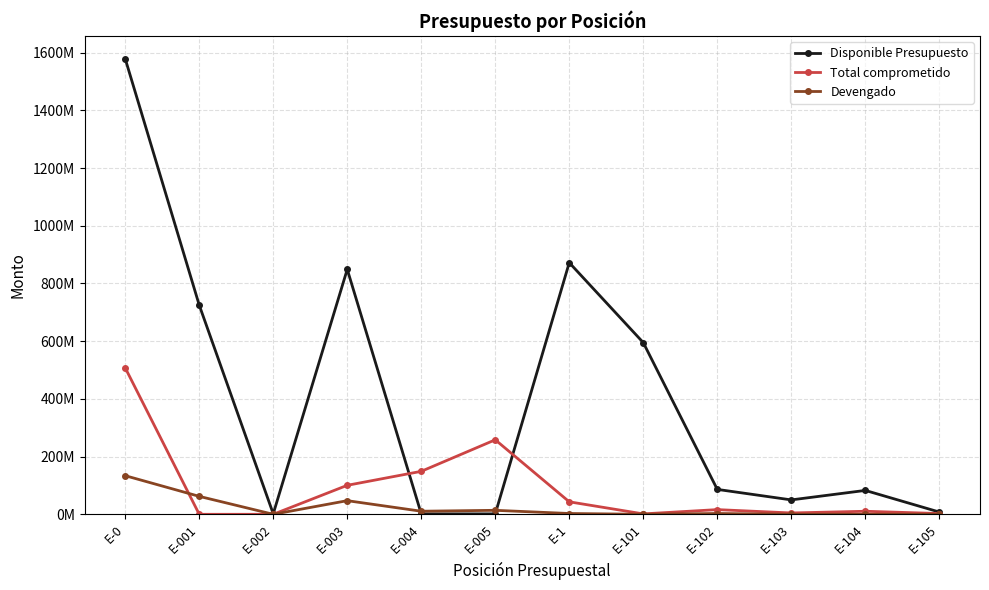

Is this an area chart (filled region under the line)?

No